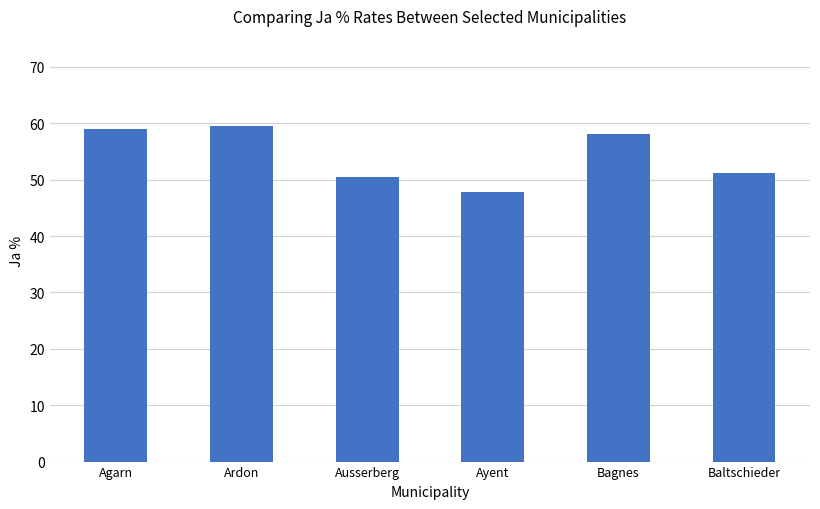

What is the label of the 5th bar from the left?

Bagnes